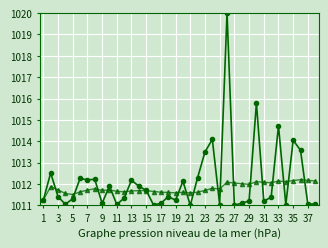

What is the minimum value shown in the chart?

1011.0